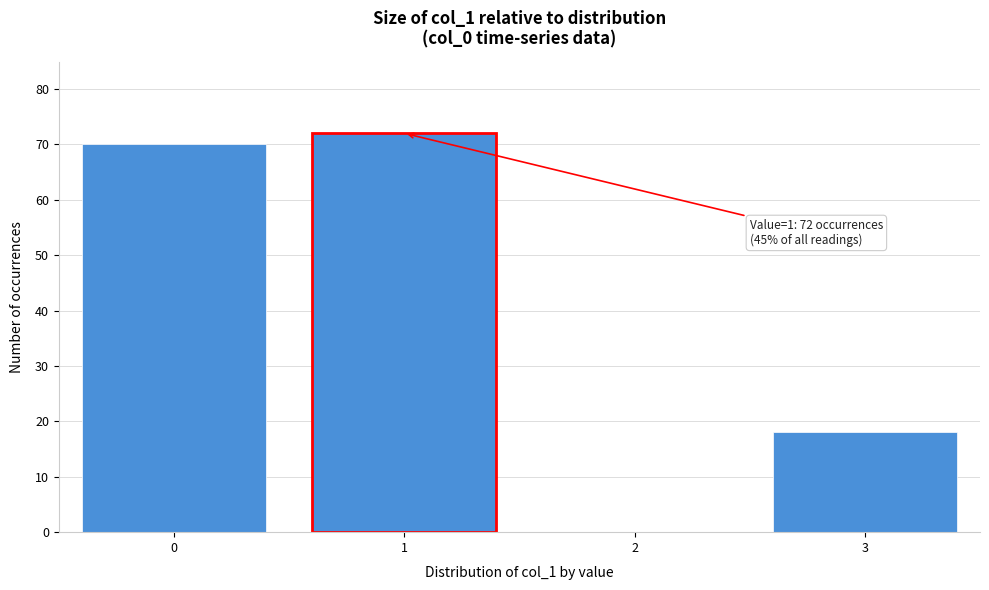

Reading left to right, extract all data points from this chart.

0=70	1=72	2=0	3=18